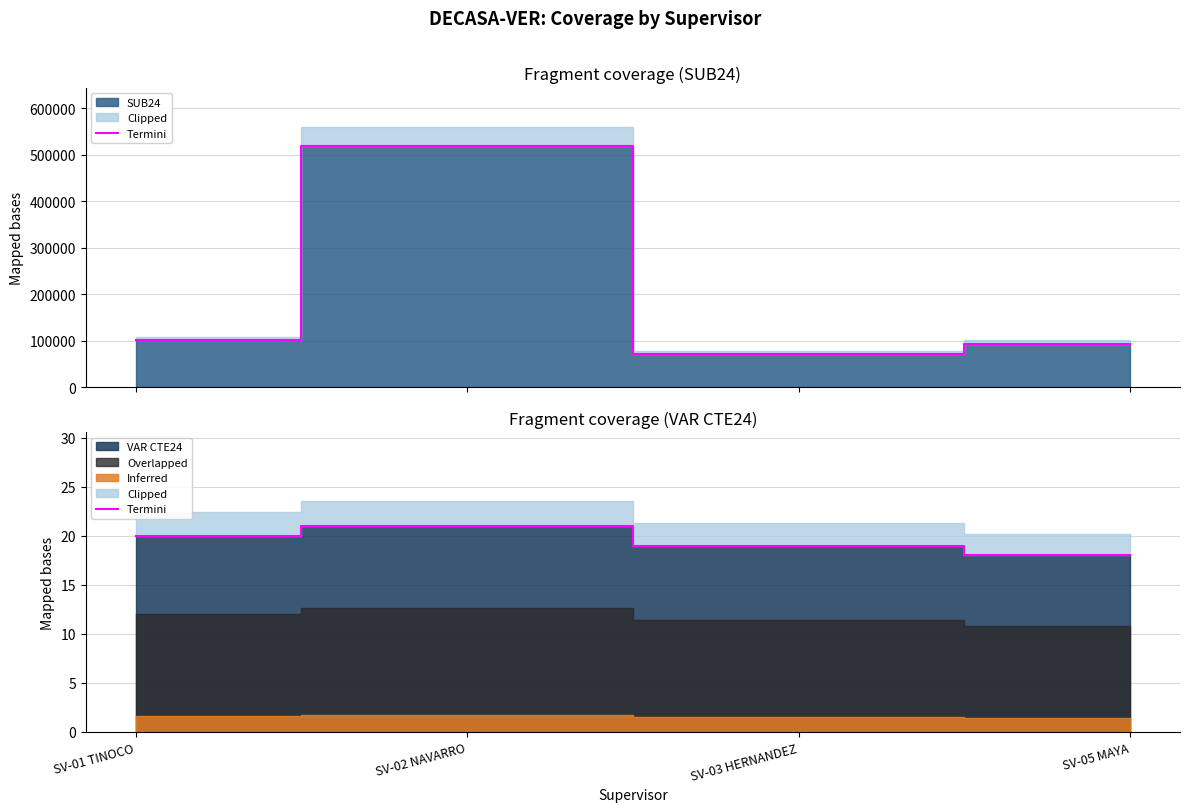

The value at SV-02 NAVARRO is 37. True or false?

False